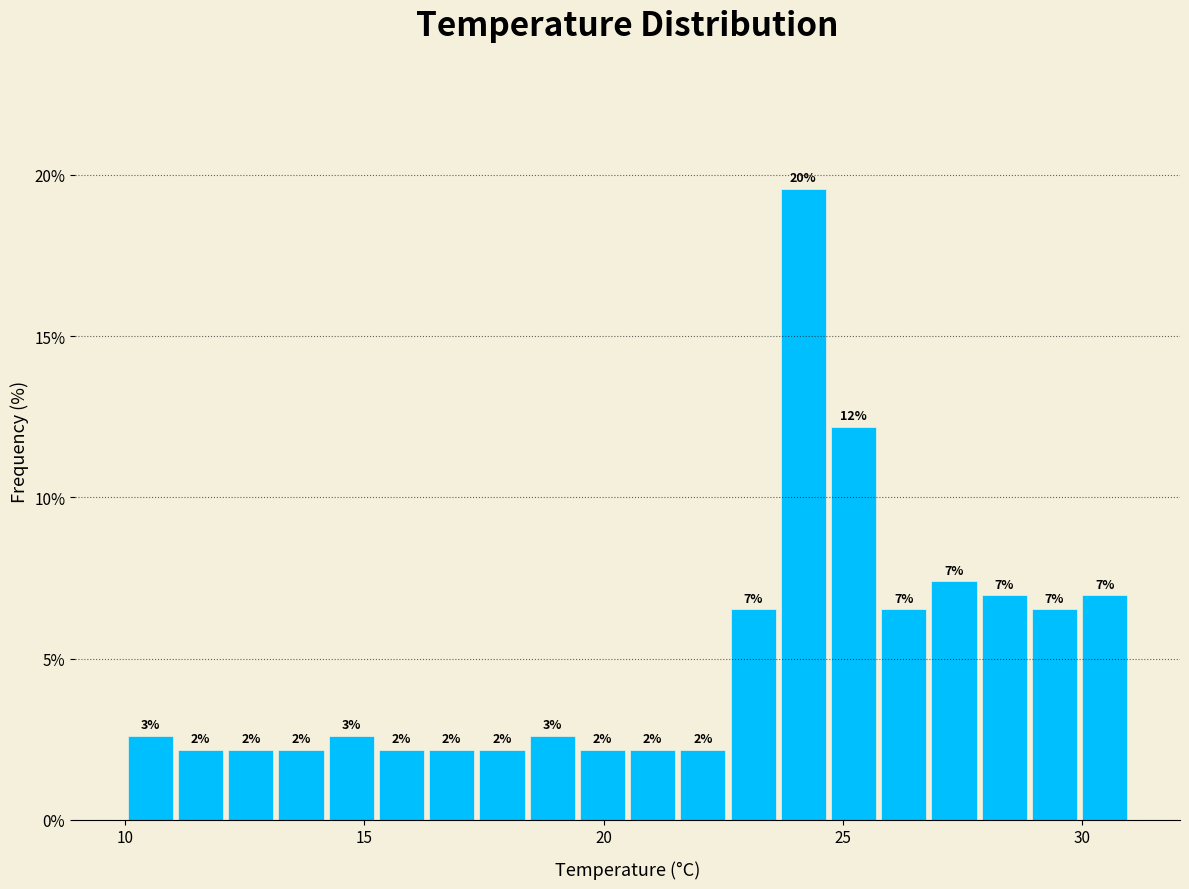

Around what value on the x-axis is the tallest bar? Give the approximate position of its centre, as read against the axis.

24.0